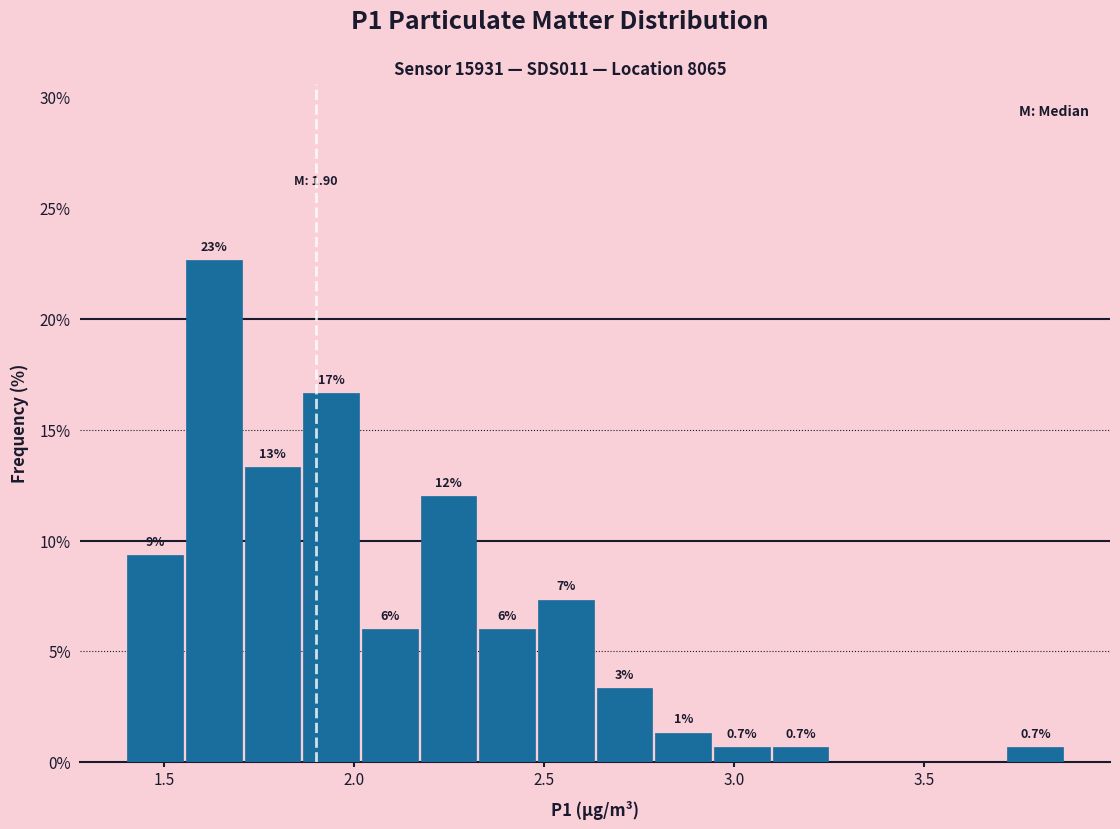

Around what value on the x-axis is the tallest bar? Give the approximate position of its centre, as read against the axis.

1.65